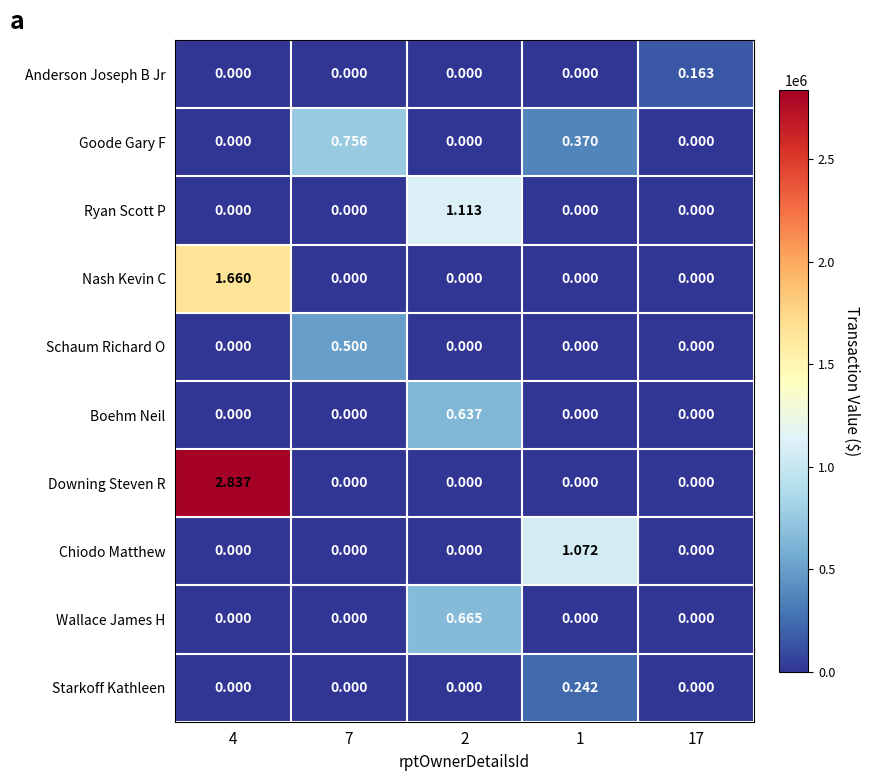

Which series changed the most between 1 and 17?

Chiodo Matthew